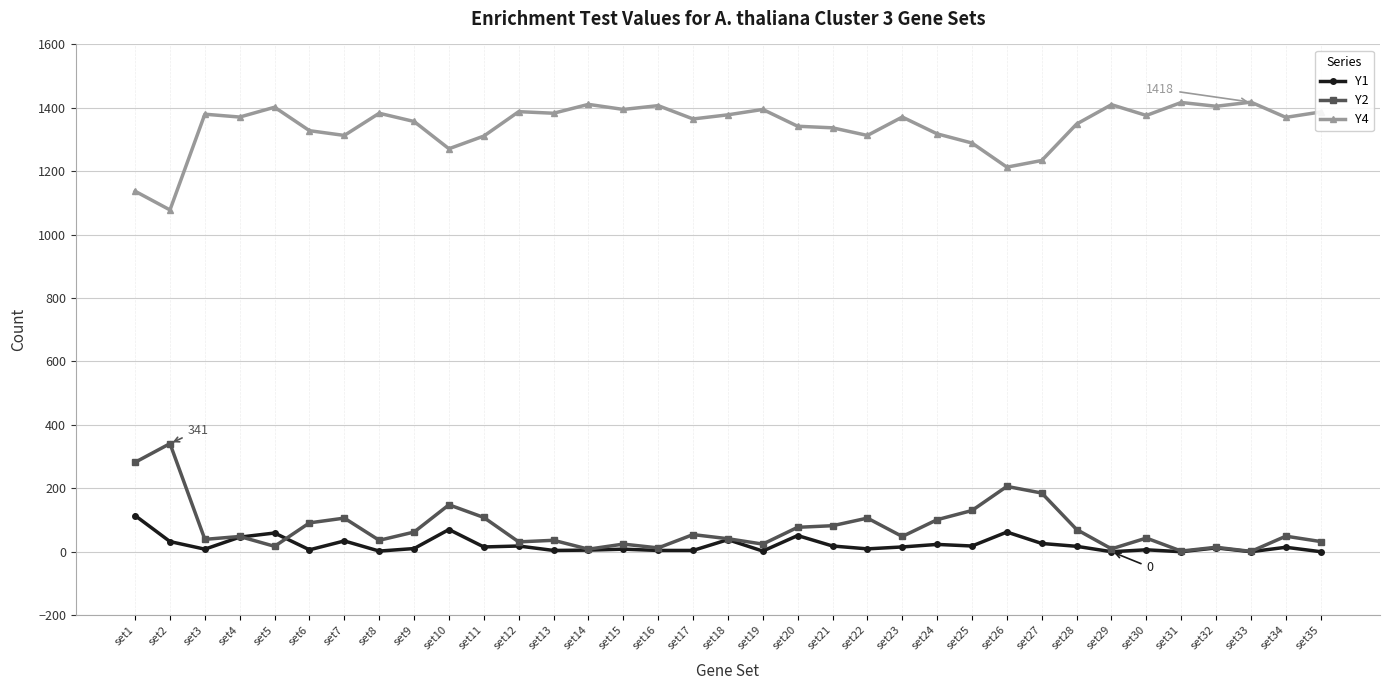

At which label does Y2 reach its peak?

set2